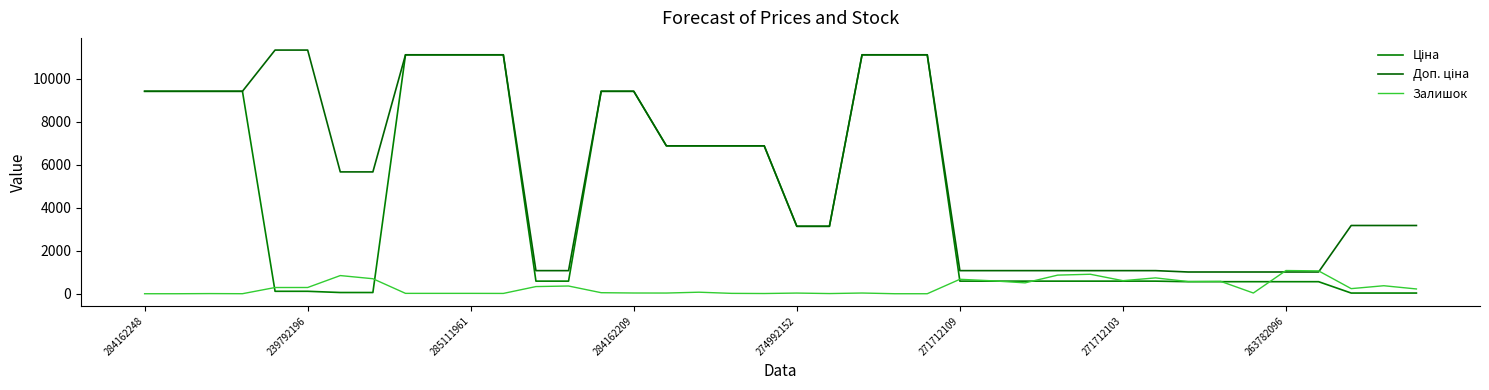

Does the chart display data point markers on the line(s)?

No